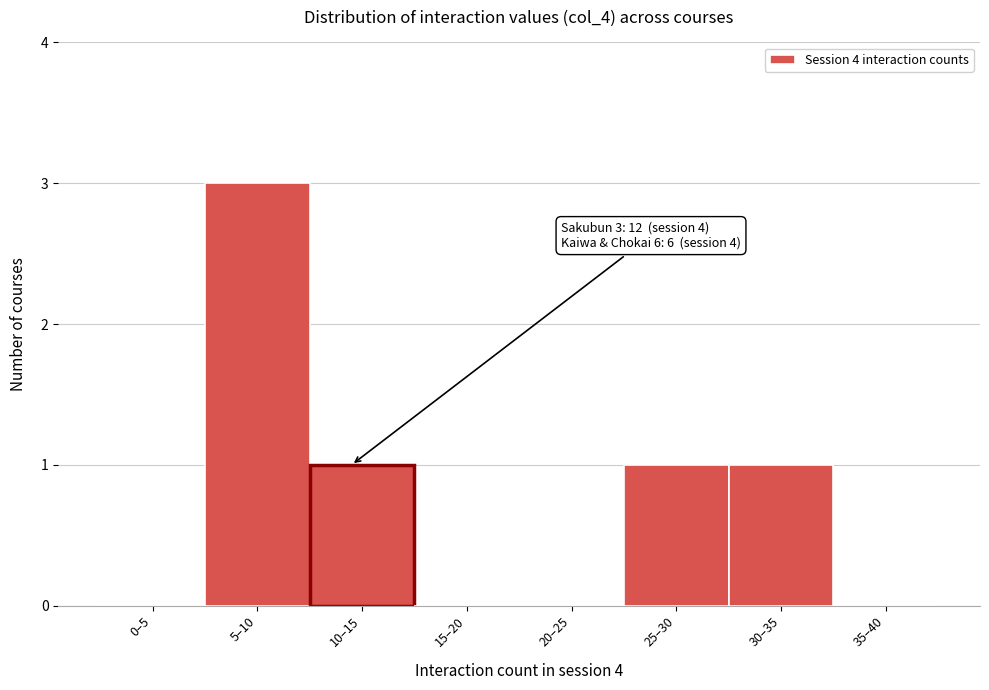

Reading right to left, what are all the values shown in this chart?

35–40=0	30–35=1	25–30=1	20–25=0	15–20=0	10–15=1	5–10=3	0–5=0